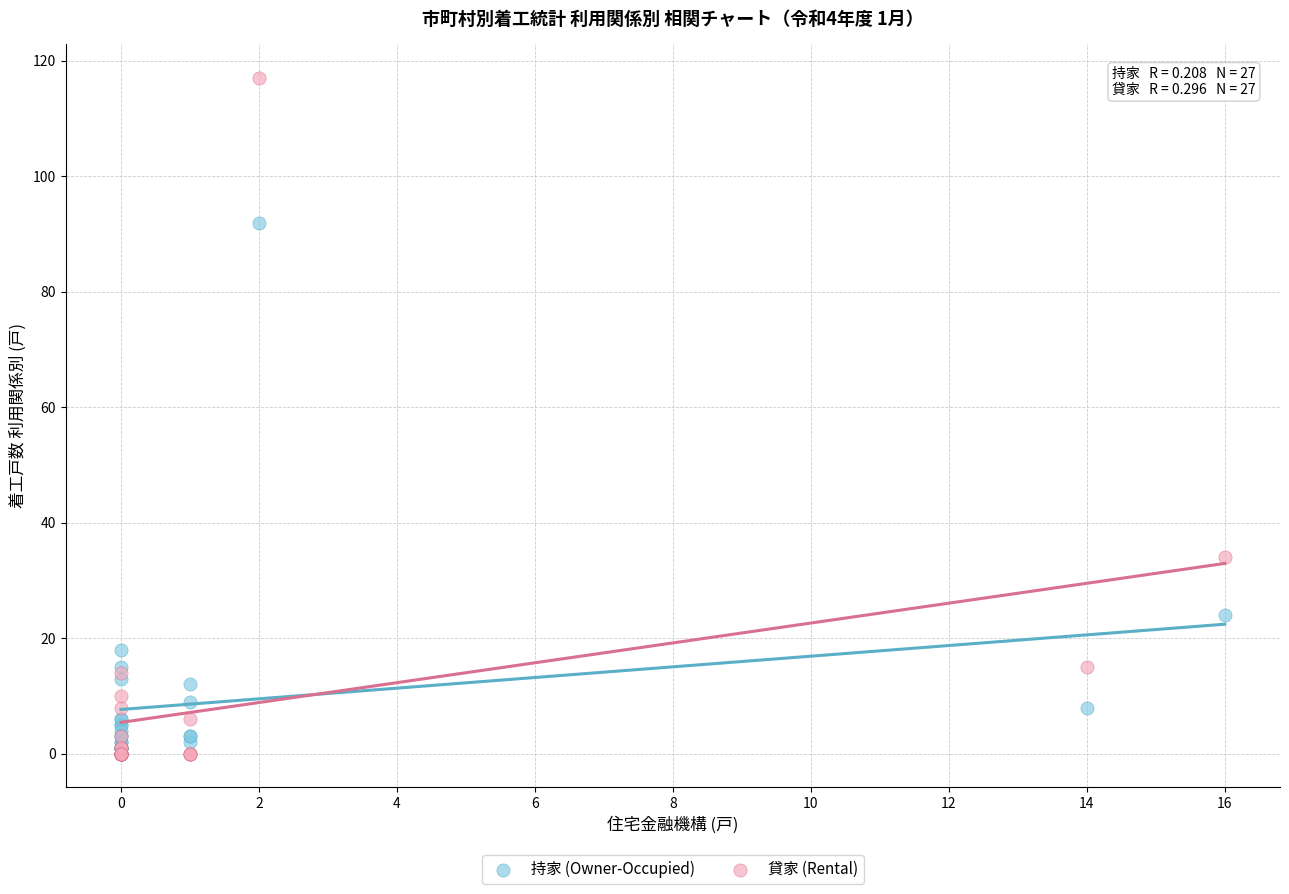

Which series has the widest spread of Y values?

貸家 (Rental)